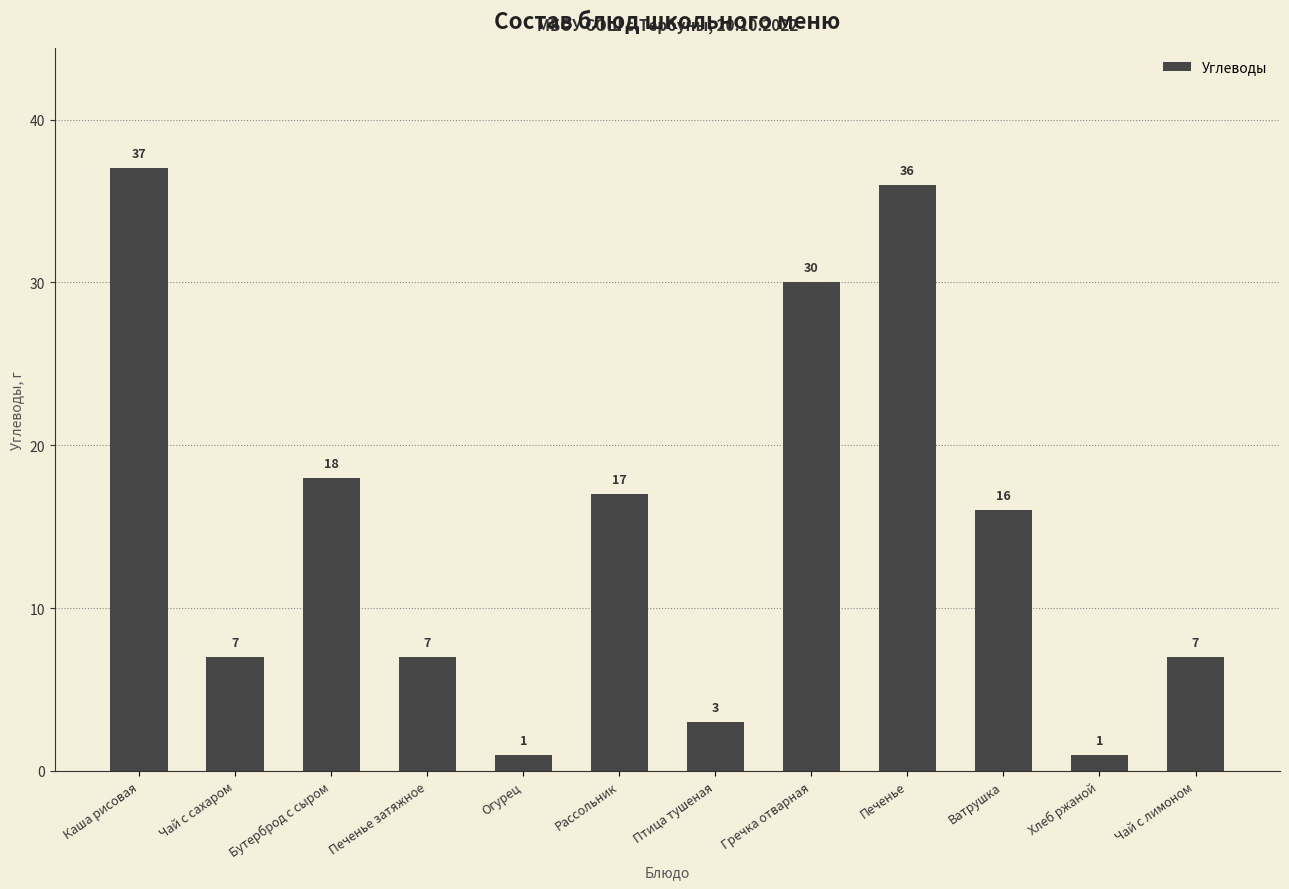

How many bars are there in total?

12